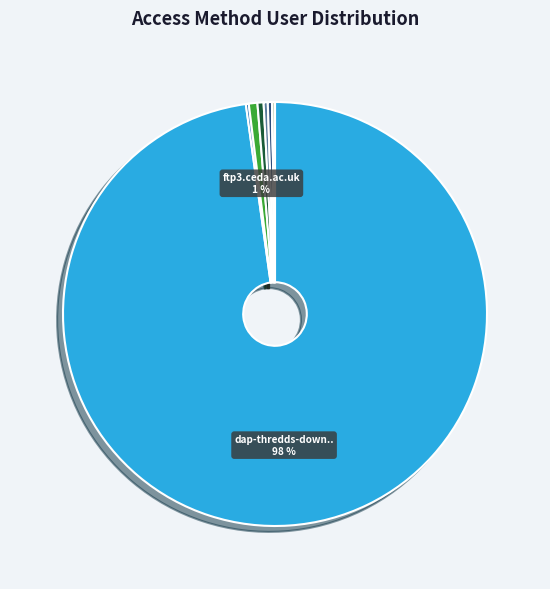

To the nearest percent, what is the average slice percentage?

11%